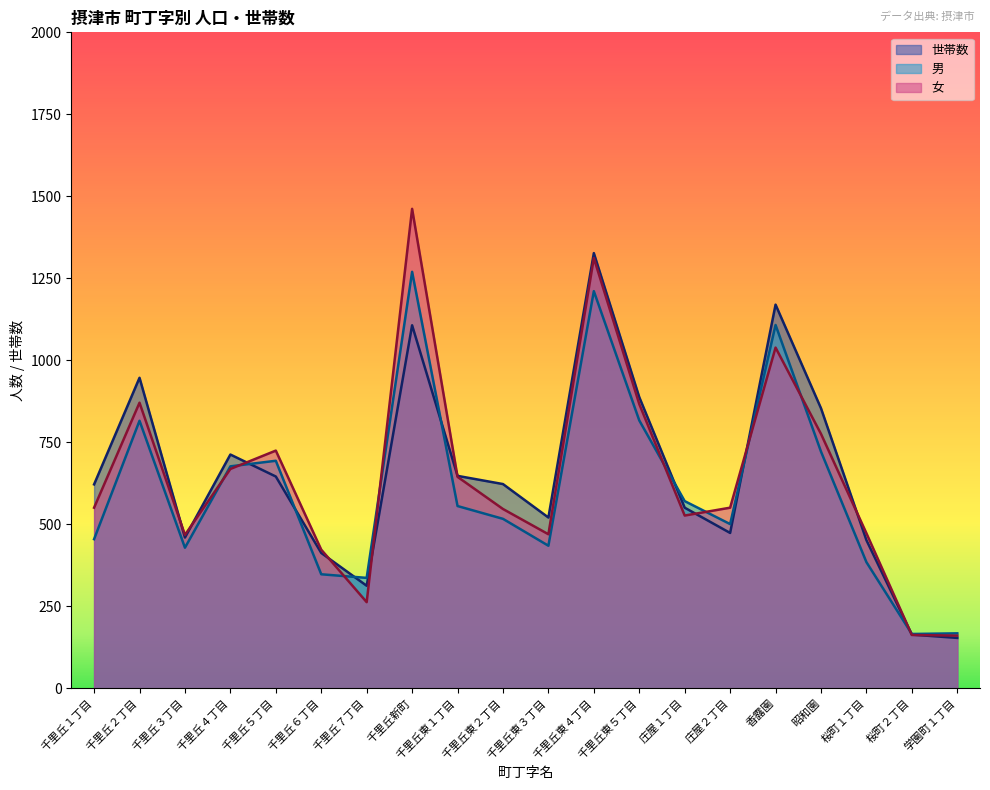

True or false: 世帯数 has a value of 219 at 学園町１丁目.

False